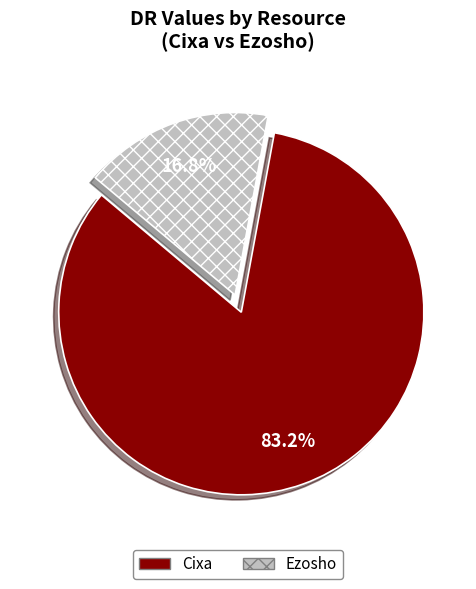

Which category has the biggest portion of the pie?

Cixa